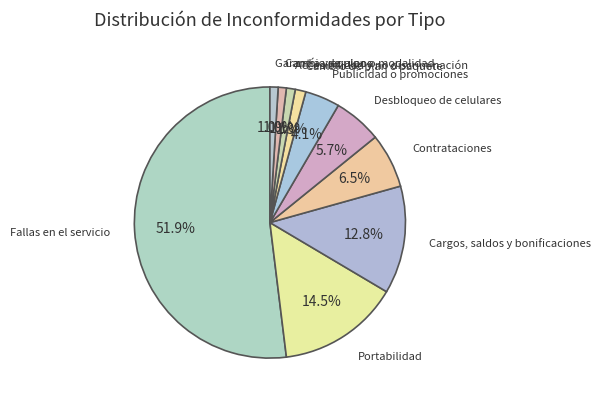

What is the largest slice in the pie chart?

Fallas en el servicio